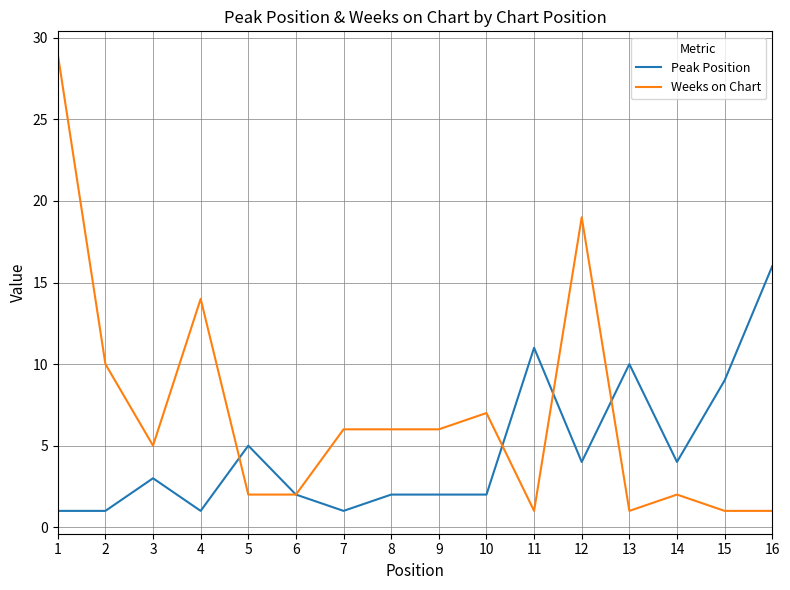

What is the total value across all series at 12?

23